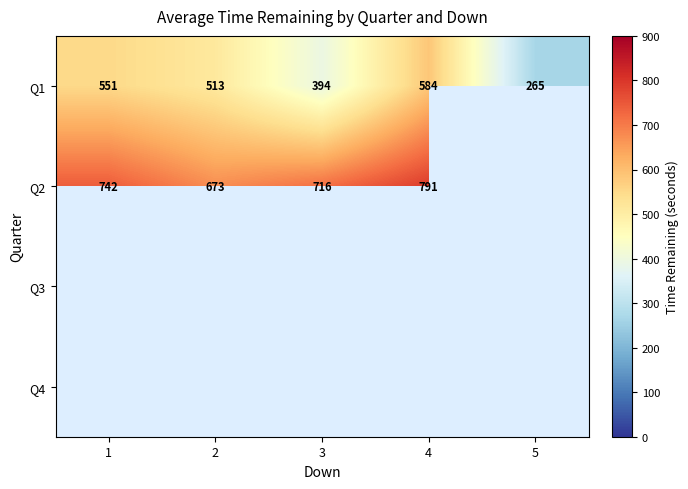

Is the value of Q2 at 1 greater than the value of Q1 at 4?

Yes